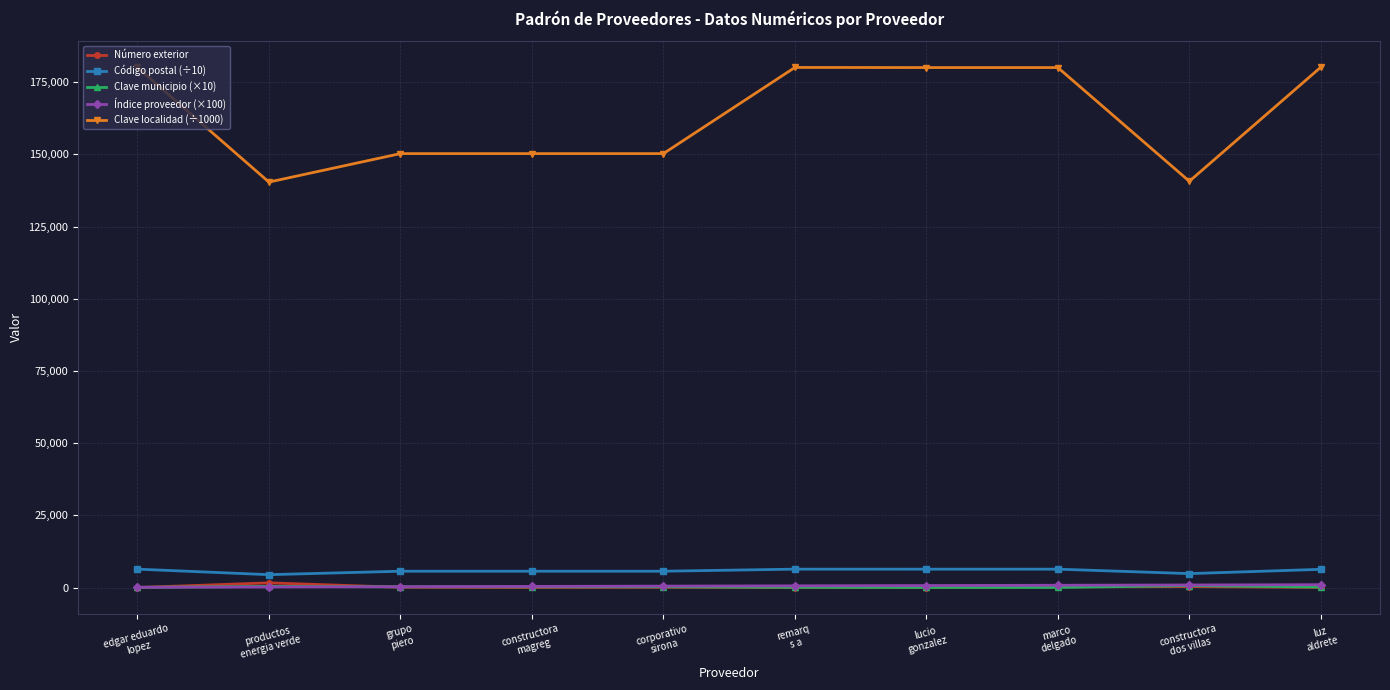

How many lines are shown in the chart?

5